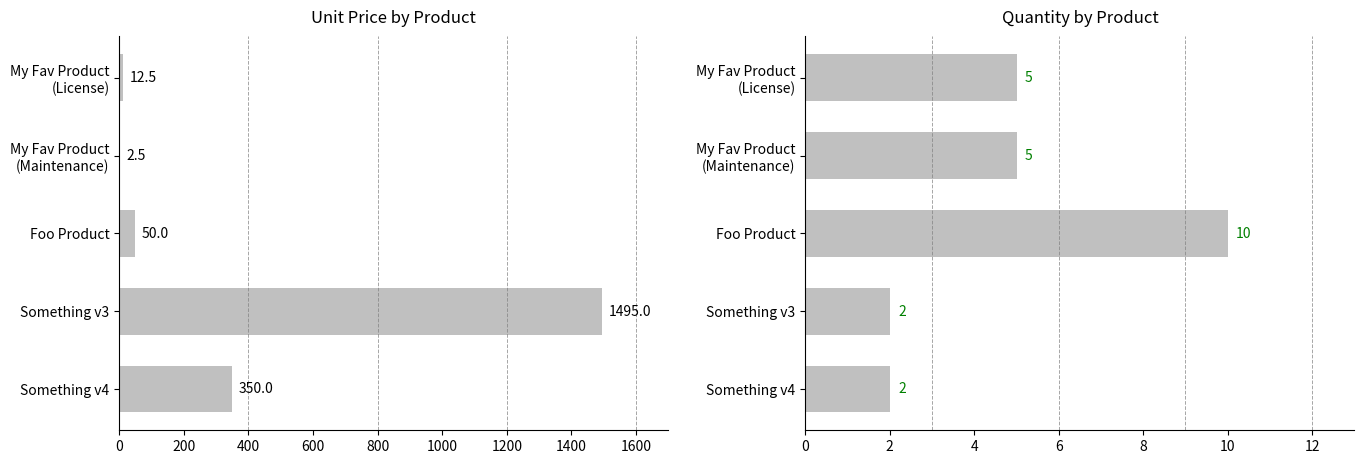

What value does the purchaseQuantity series have at My Fav Product (License)?

5.0